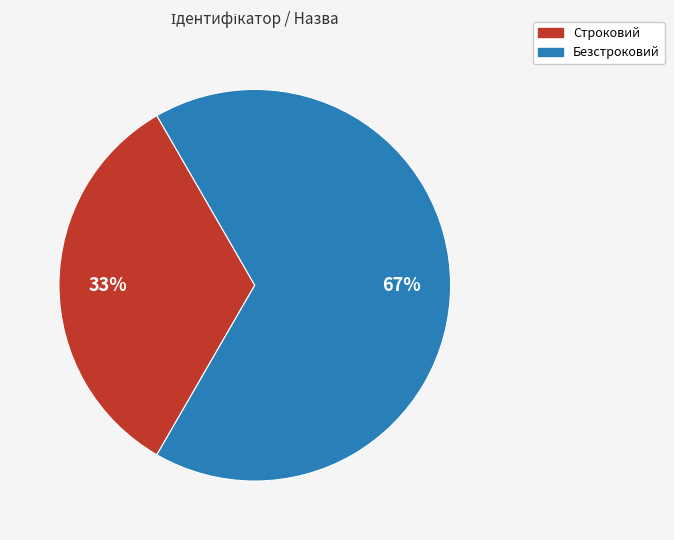

To the nearest percent, what percentage of the pie is Строковий?

33%